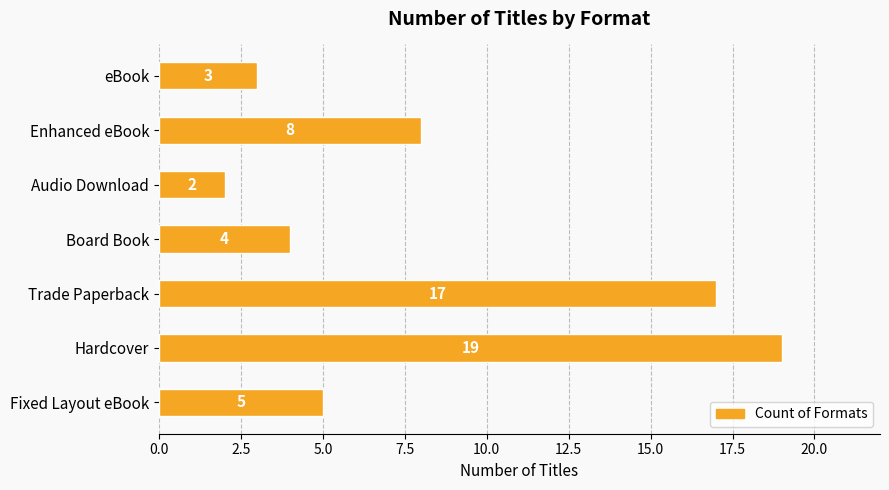

How many categories are shown in the chart?

7